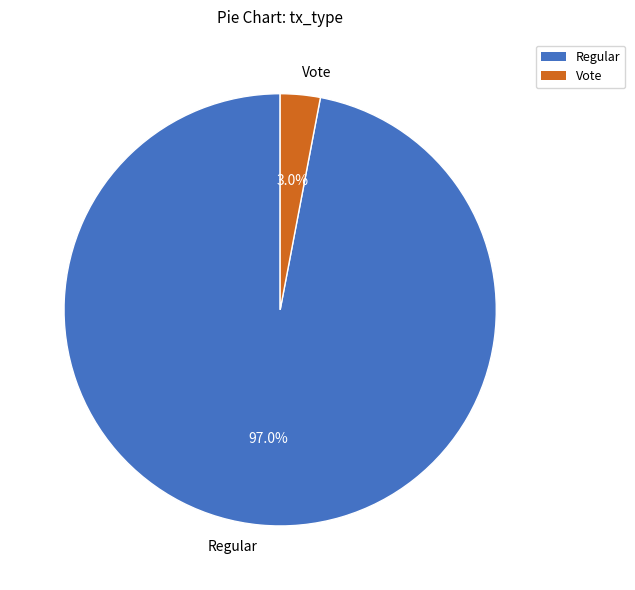

What percentage do Vote and Regular together represent?

100.0%